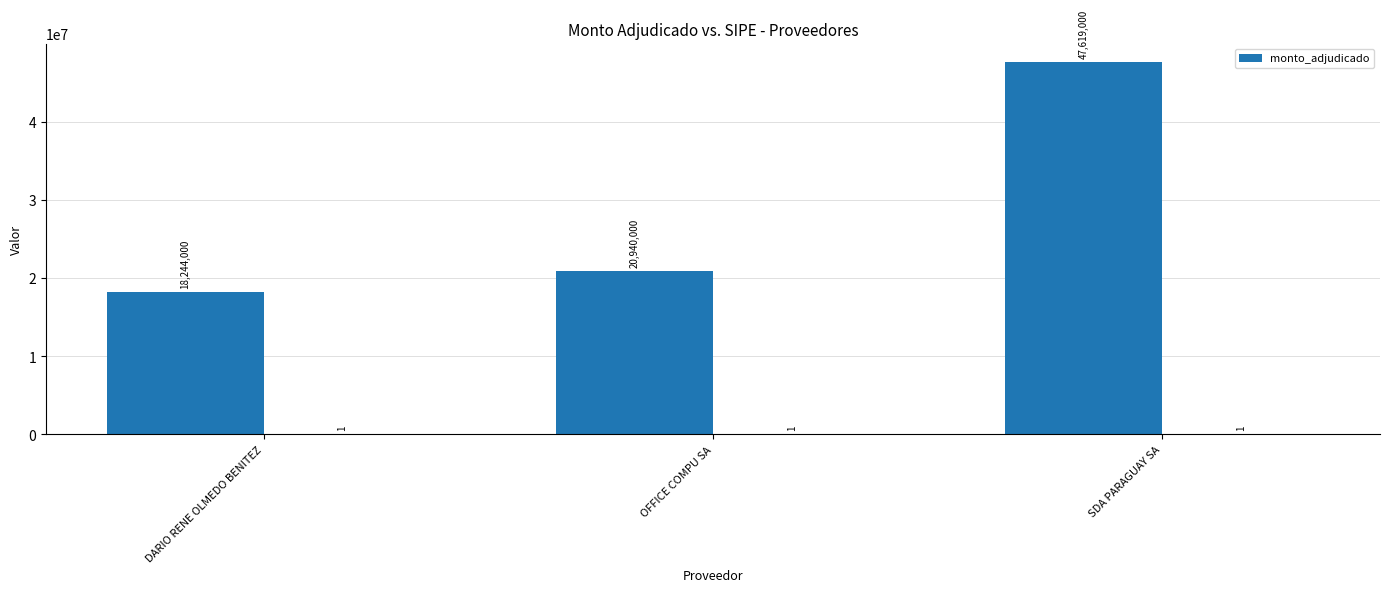

Where is the data nearest to the value 32931500?

OFFICE COMPU SA